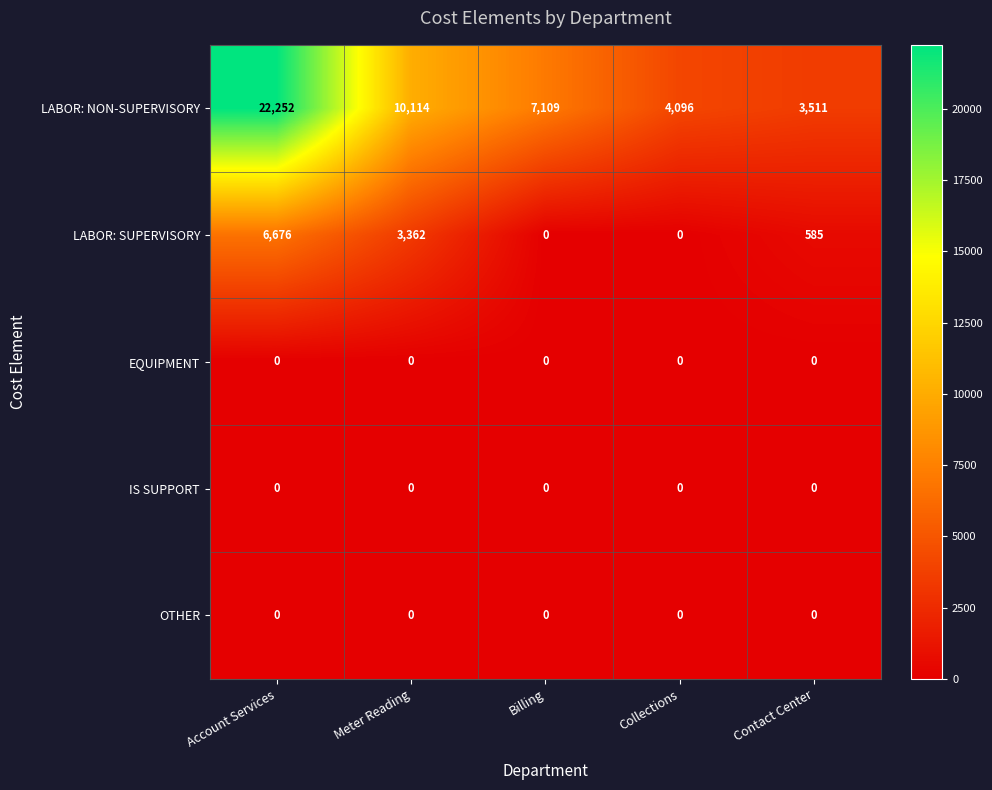

Between Account Services and Meter Reading, which series saw the biggest shift?

LABOR: NON-SUPERVISORY